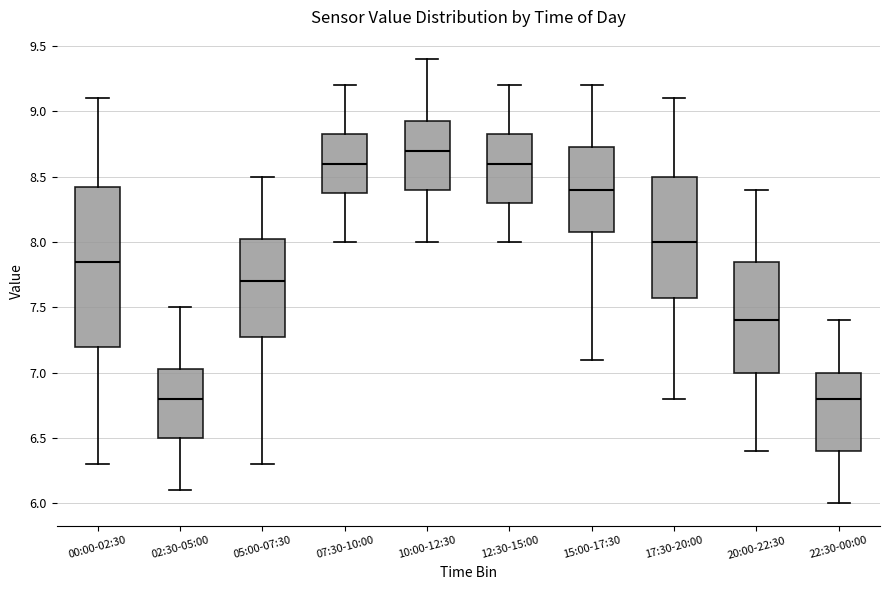

Where does the lower whisker of the box for 02:30-05:00 end on the y-axis? The values are not printed on the chart, so give them approximately, as read against the axis.

6.10